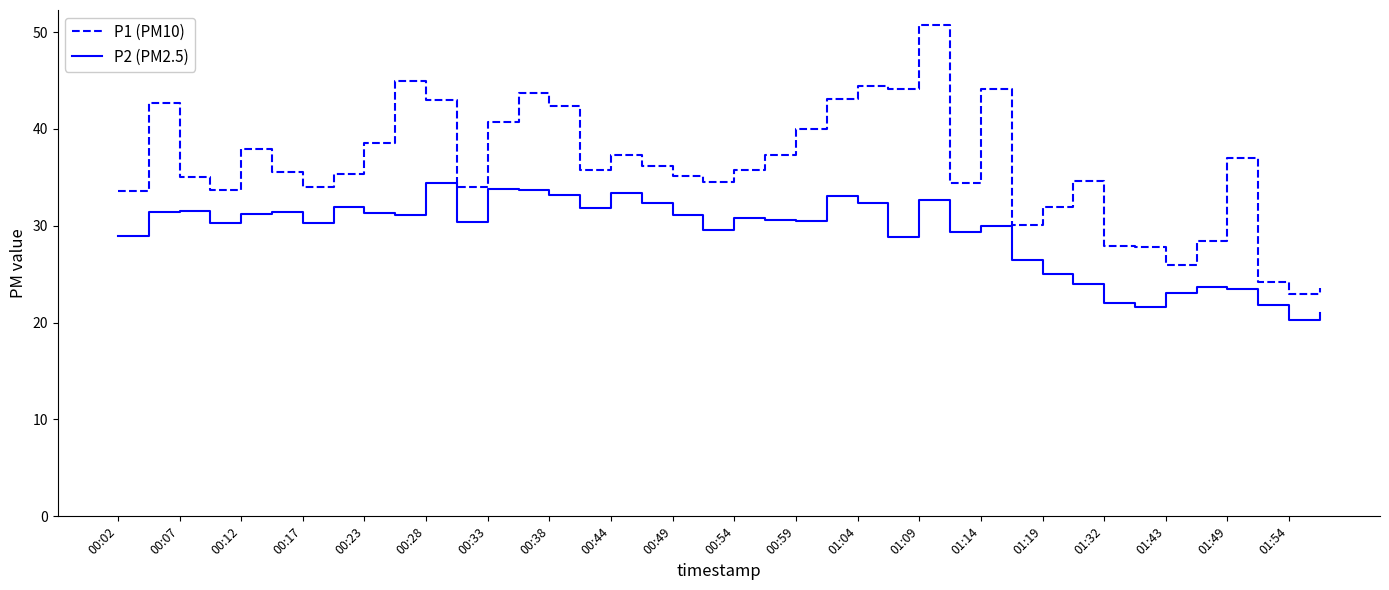

Rank the series by their average value, from highest to lowest.

P1 (PM10), P2 (PM2.5)